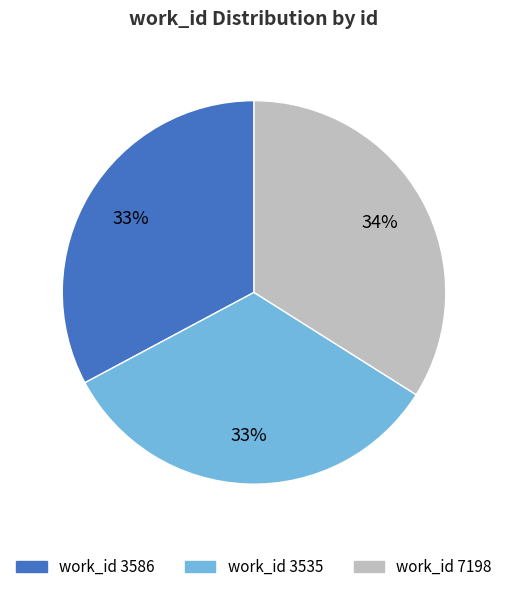

Does any single category account for the majority?

No